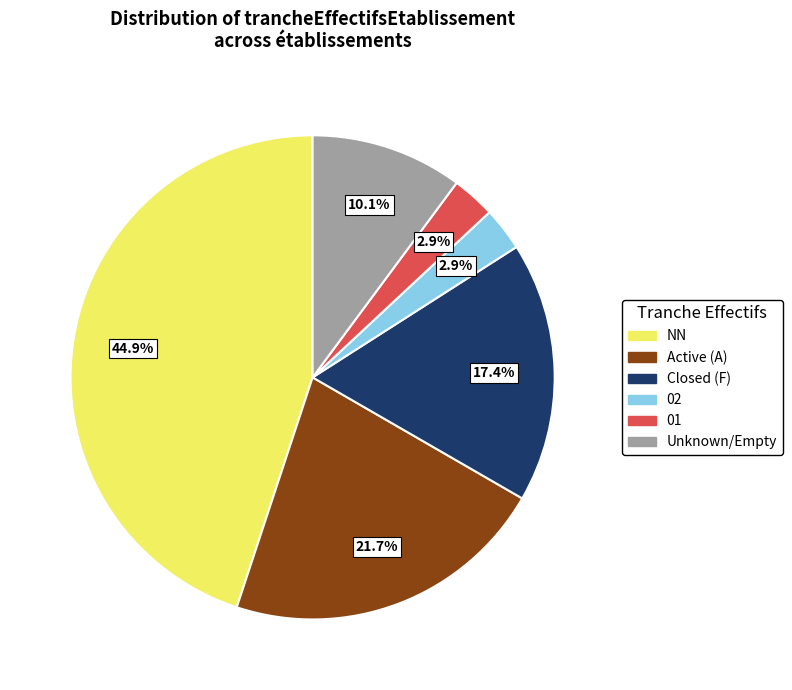

Does any single category account for the majority?

No